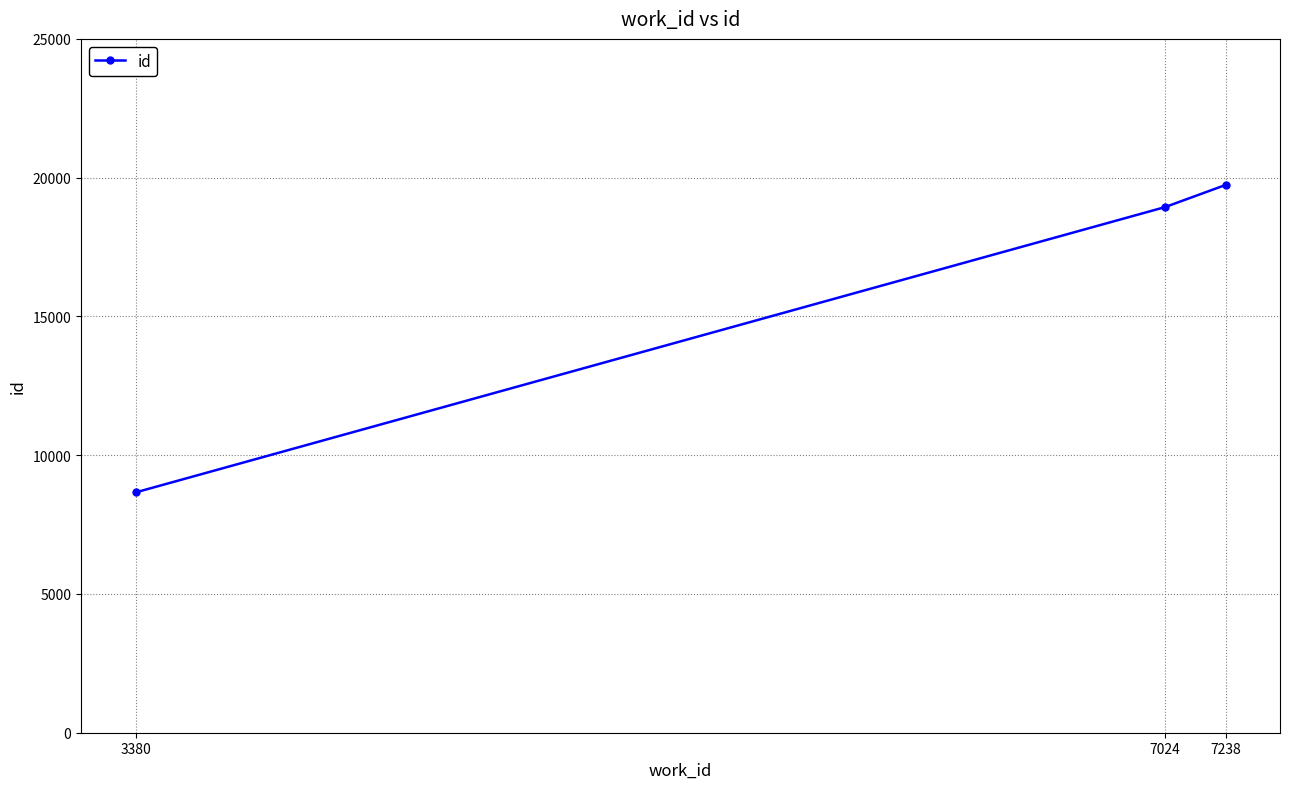

How many lines are shown in the chart?

1